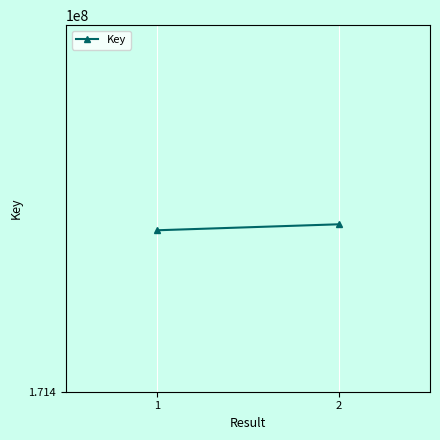

The value at 2 is 171422840. True or false?

True